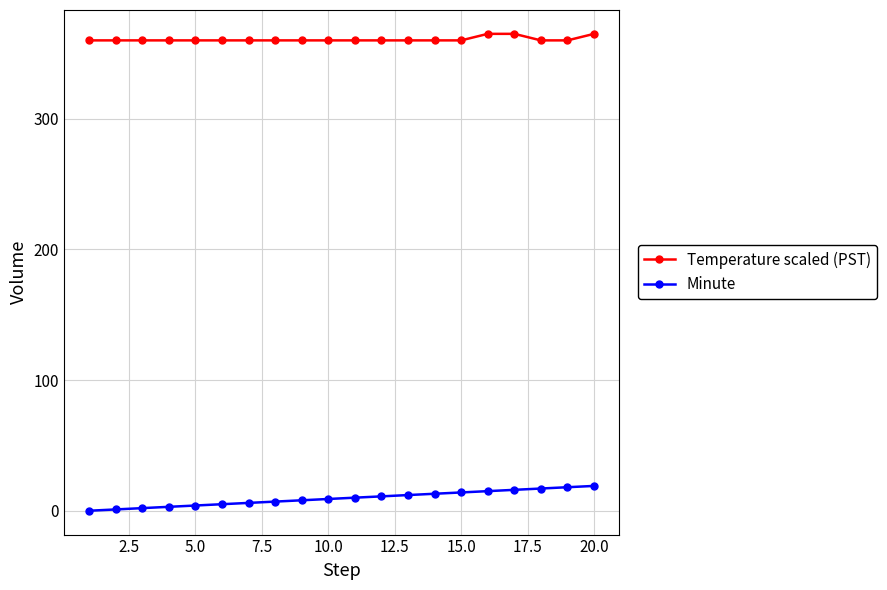

Rank the series by their average value, from highest to lowest.

Temperature scaled (PST), Minute